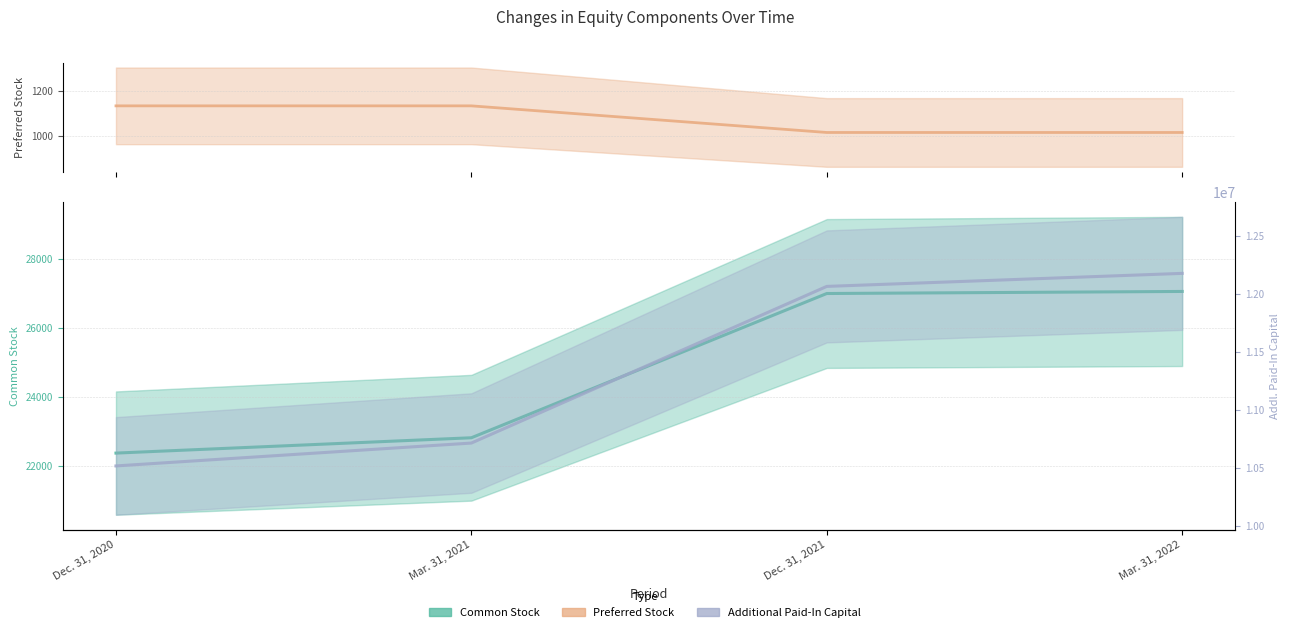

What is the minimum value for Common Stock?

22367